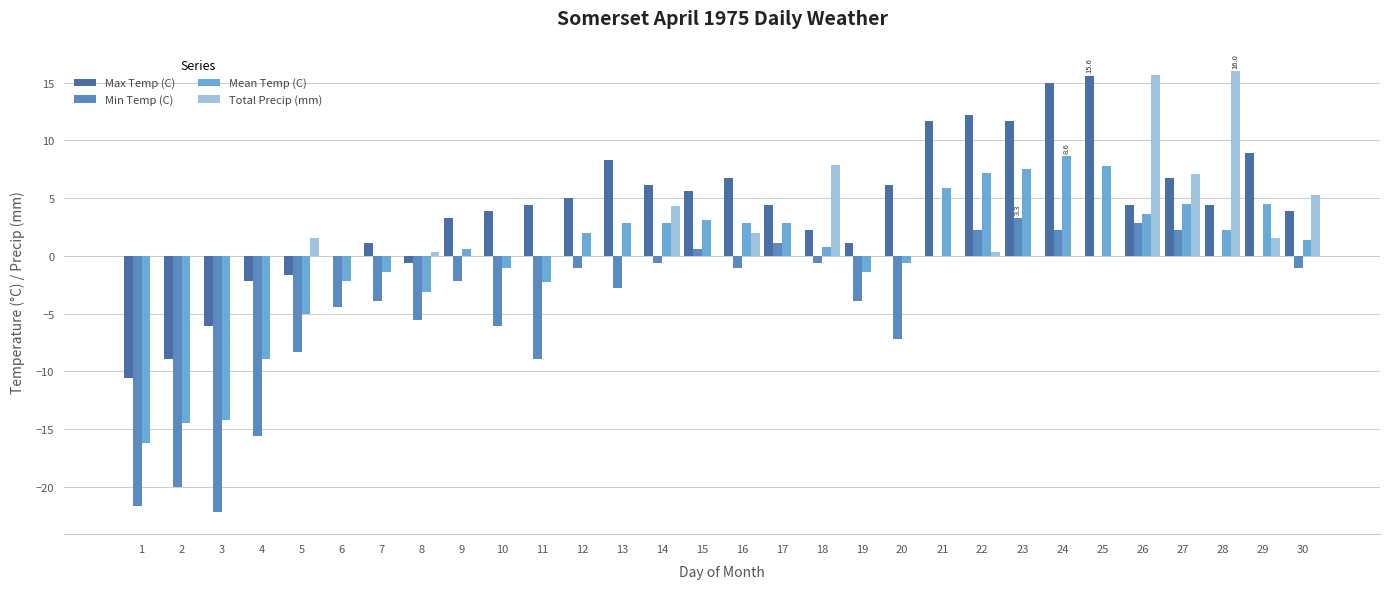

The Max Temp (C) series shows 12.2 at 22. True or false?

True